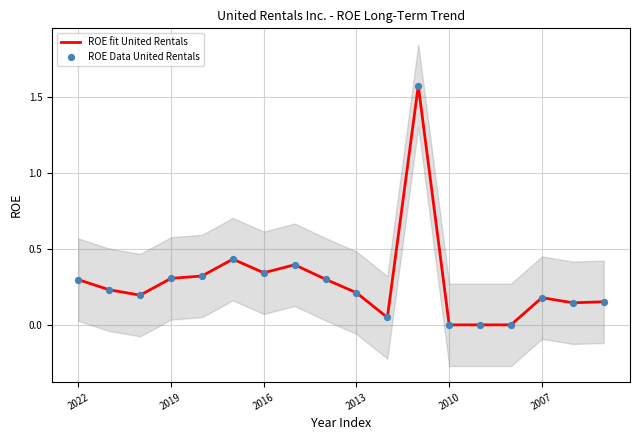

What is the maximum value for ROE fit United Rentals?

1.6